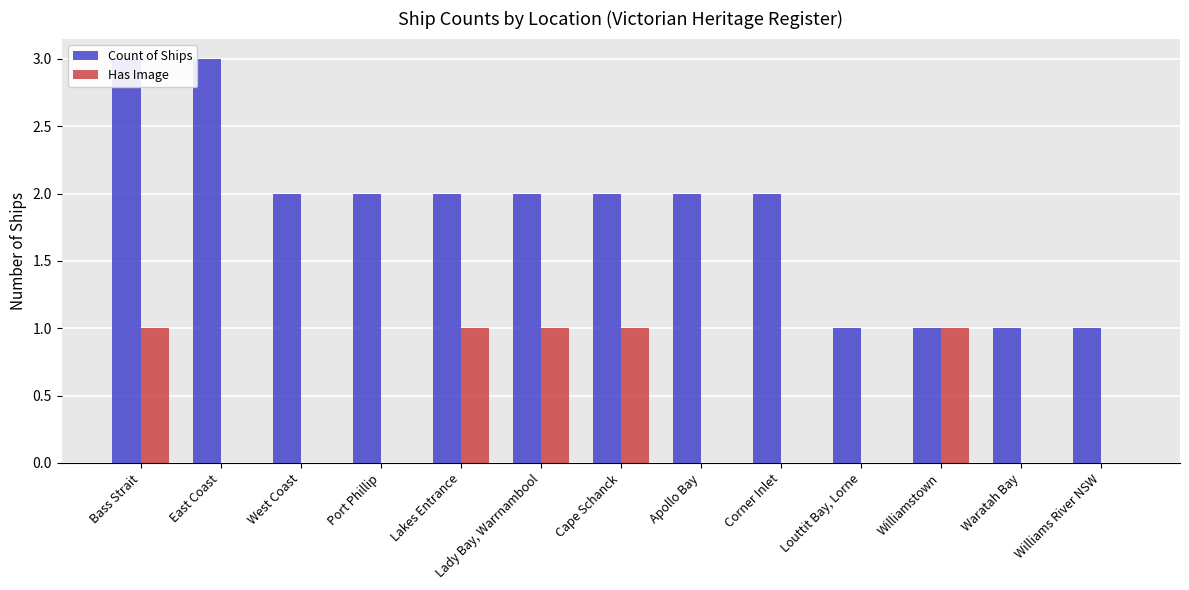

What is the total value across all series at East Coast?

3